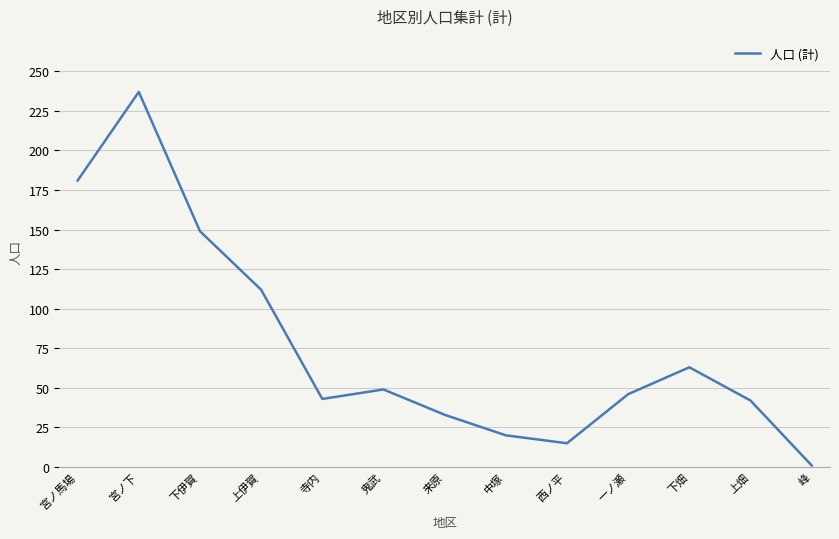

Is it true that the value at 一ノ瀬 is 76?

False